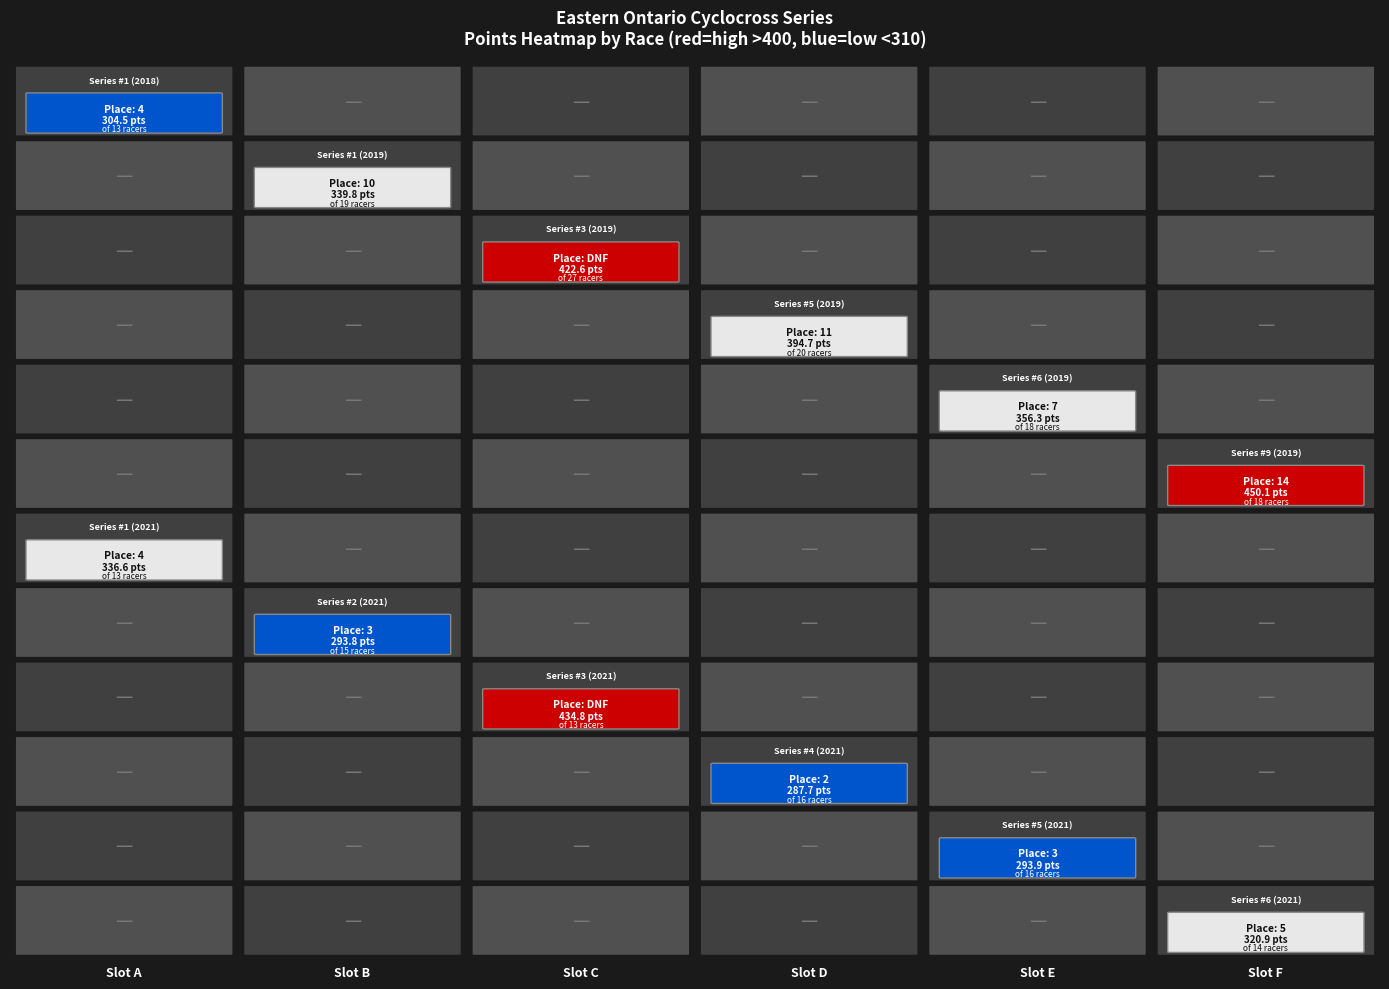

The points_values series shows 220.8 at 4. True or false?

False